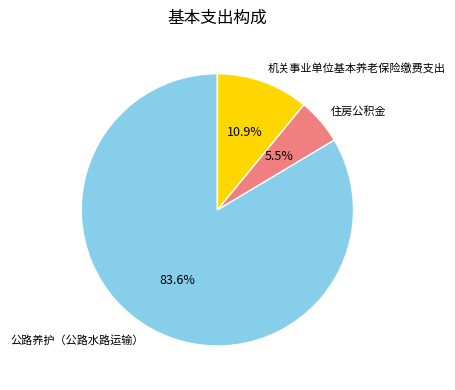

Between 公路养护（公路水路运输） and 住房公积金, which is larger?

公路养护（公路水路运输）